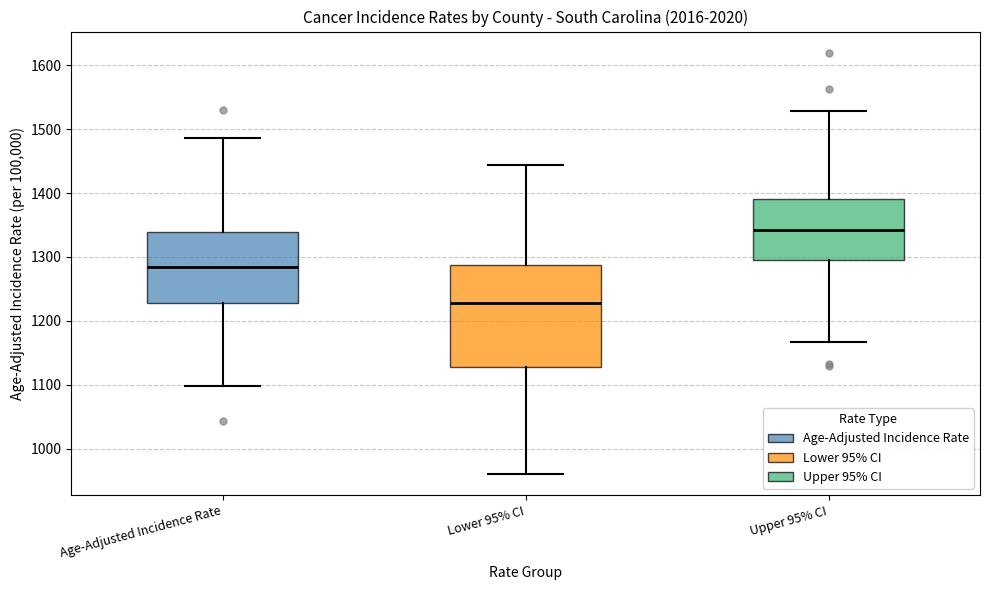

Which box is the tallest, from its lower edge to its upper edge?

Lower 95% CI